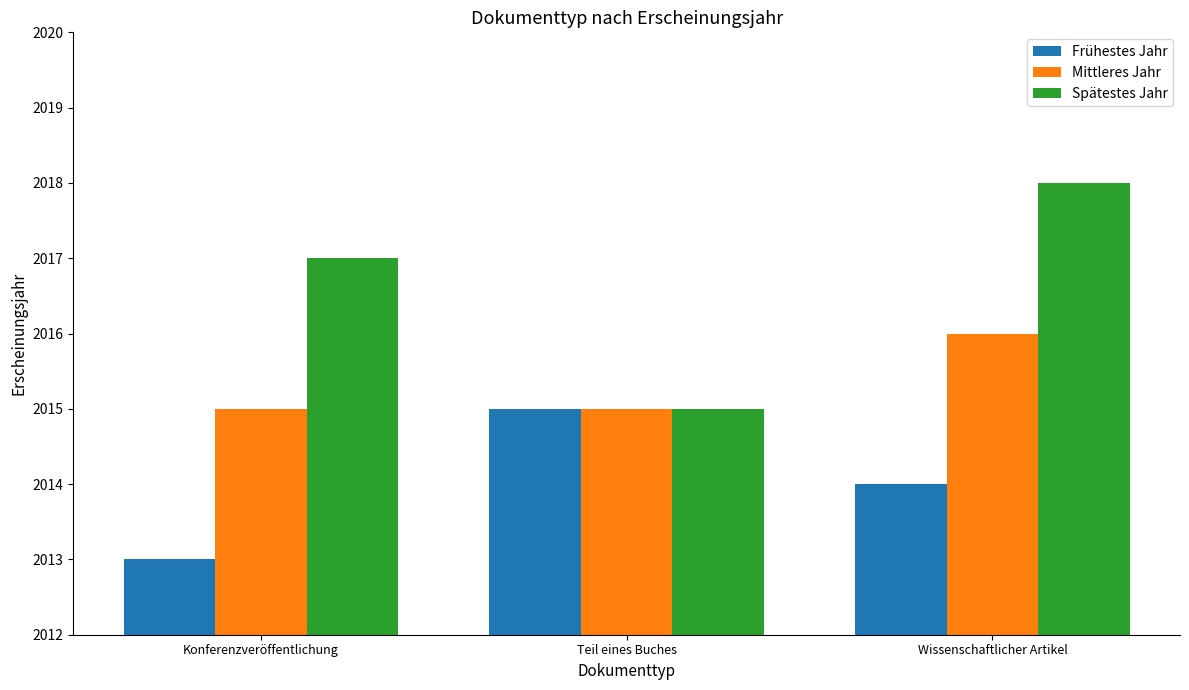

How many data points in Frühestes Jahr are less than 2014?

1